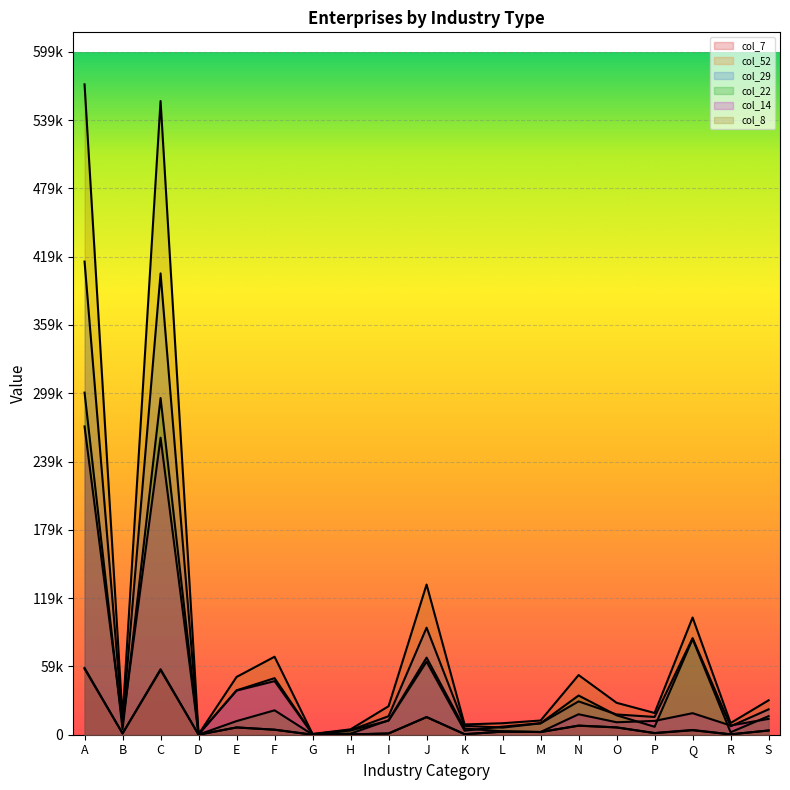

True or false: col_8 has more than 2 points higher than both neighbors.

True